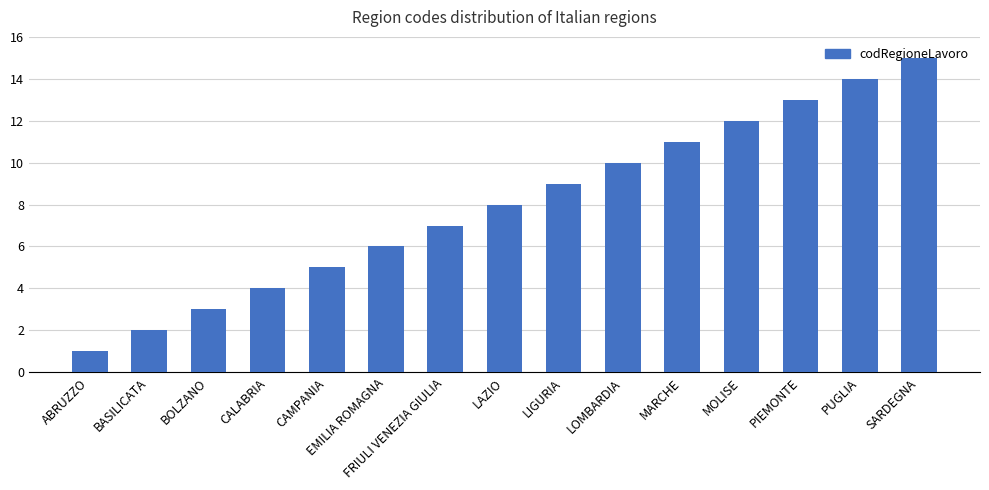

Rank the categories by value from highest to lowest.

SARDEGNA, PUGLIA, PIEMONTE, MOLISE, MARCHE, LOMBARDIA, LIGURIA, LAZIO, FRIULI VENEZIA GIULIA, EMILIA ROMAGNA, CAMPANIA, CALABRIA, BOLZANO, BASILICATA, ABRUZZO